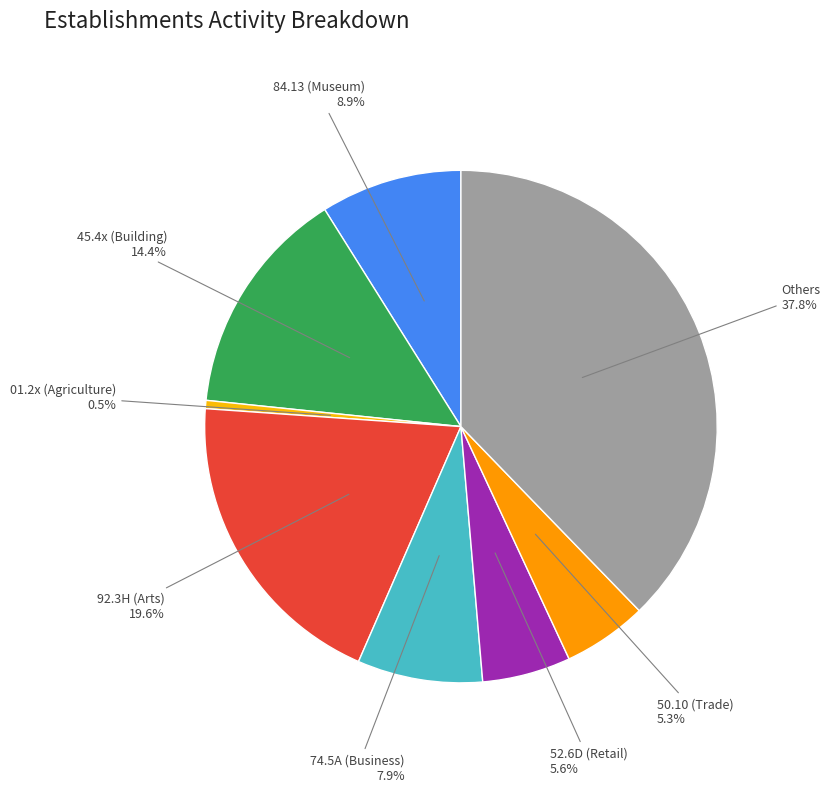

What is the ratio of the value at 52.6D (Retail) to the value at 74.5A (Business)?

0.7